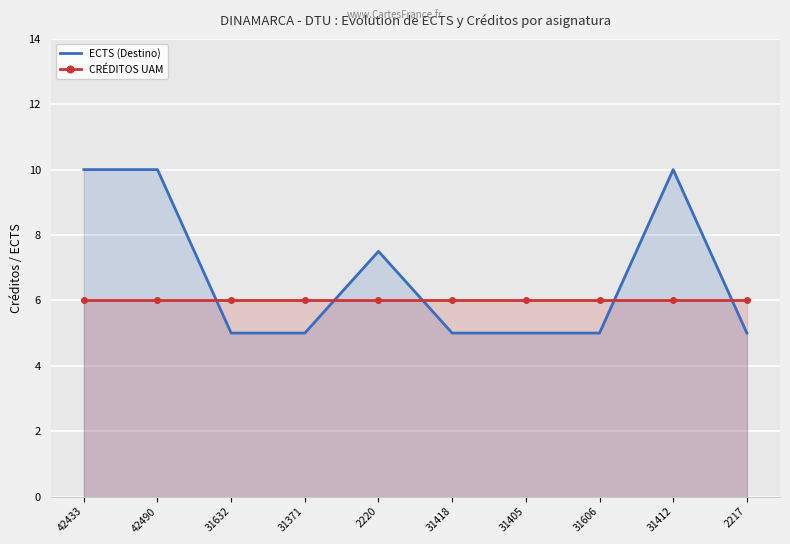

How many times do CRÉDITOS UAM and ECTS (Destino) cross each other?

5